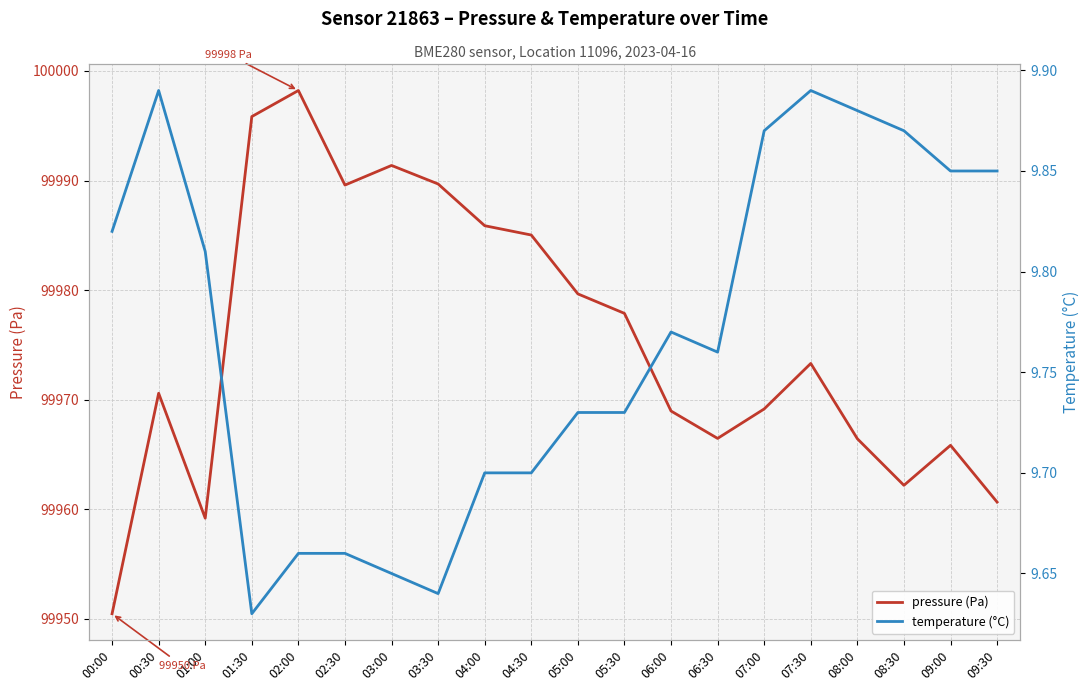

The value of pressure (Pa) at 04:30 is 99985.0. True or false?

True